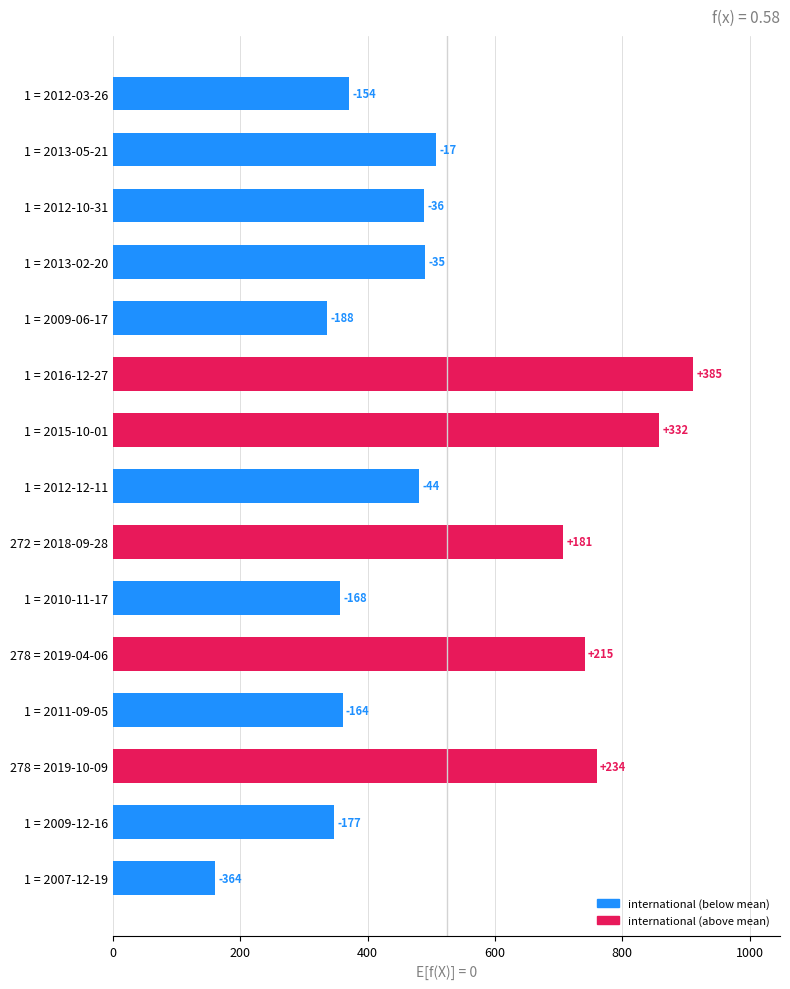

Are the bars horizontal?

Yes